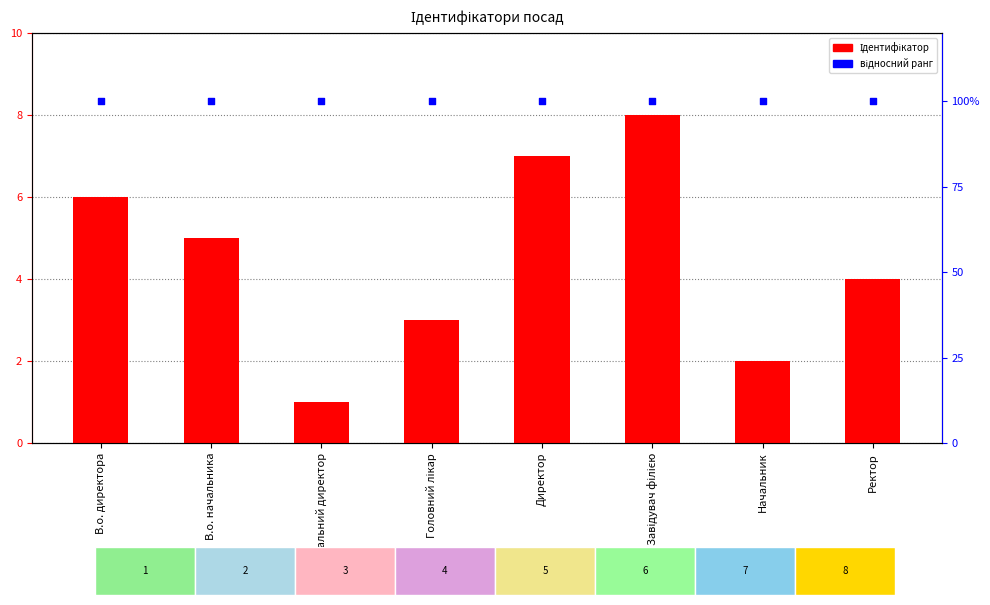

What are all the series names shown in the legend?

Ідентифікатор, відносний ранг